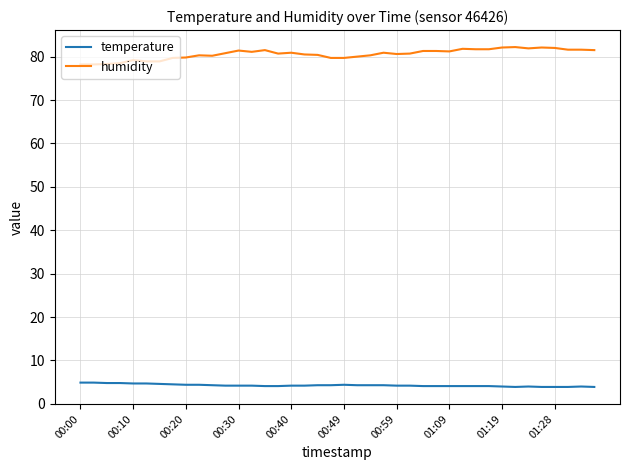

Does the chart have visible grid lines?

Yes